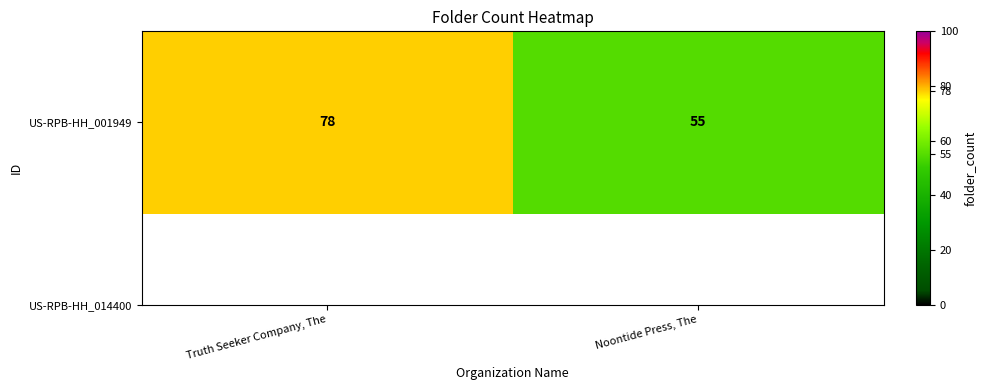

Reading left to right, transcribe all the data shown in this chart.

Truth Seeker Company, The=78	Noontide Press, The=55